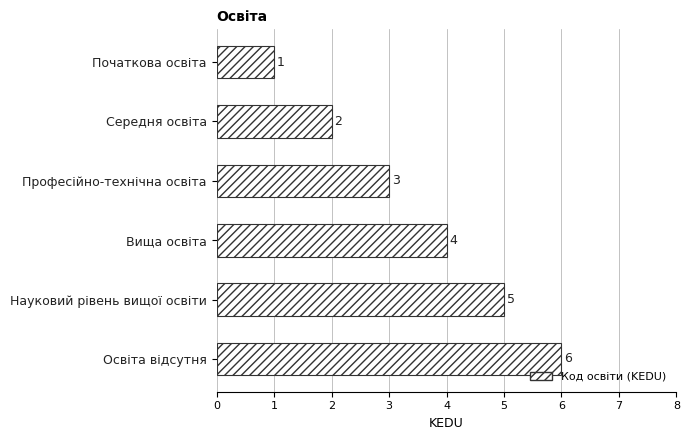

Are the bars grouped side by side (vs. stacked)?

No